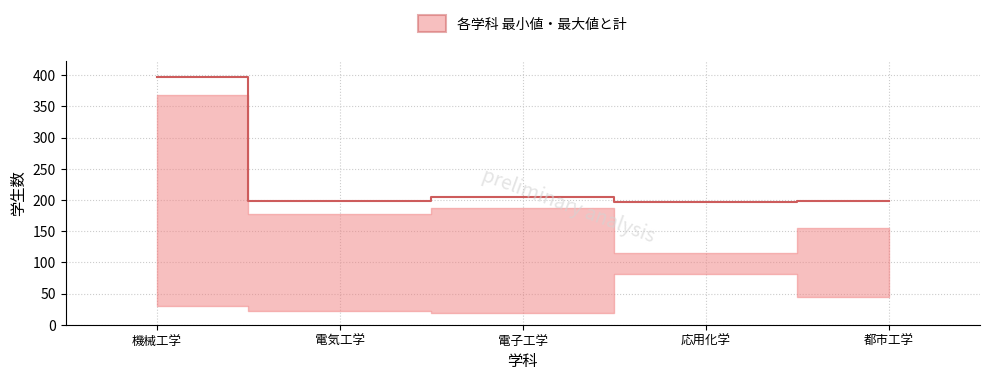

What is the label of the 4th point from the left?

応用化学